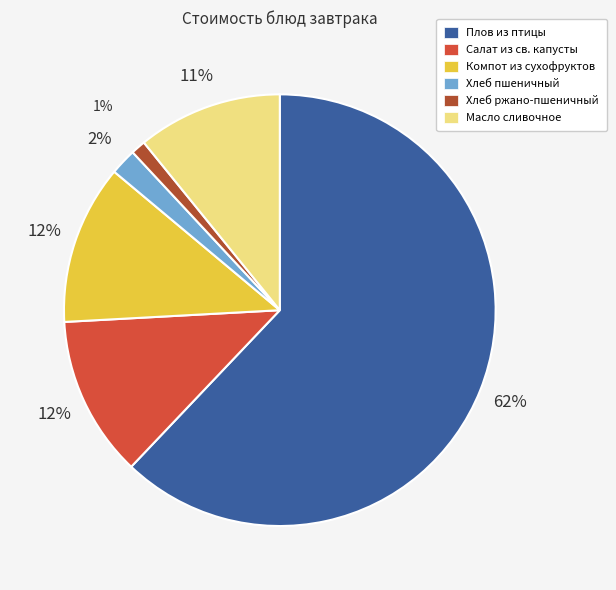

Combined, do Плов из птицы and Компот из сухофруктов account for over 50%?

Yes